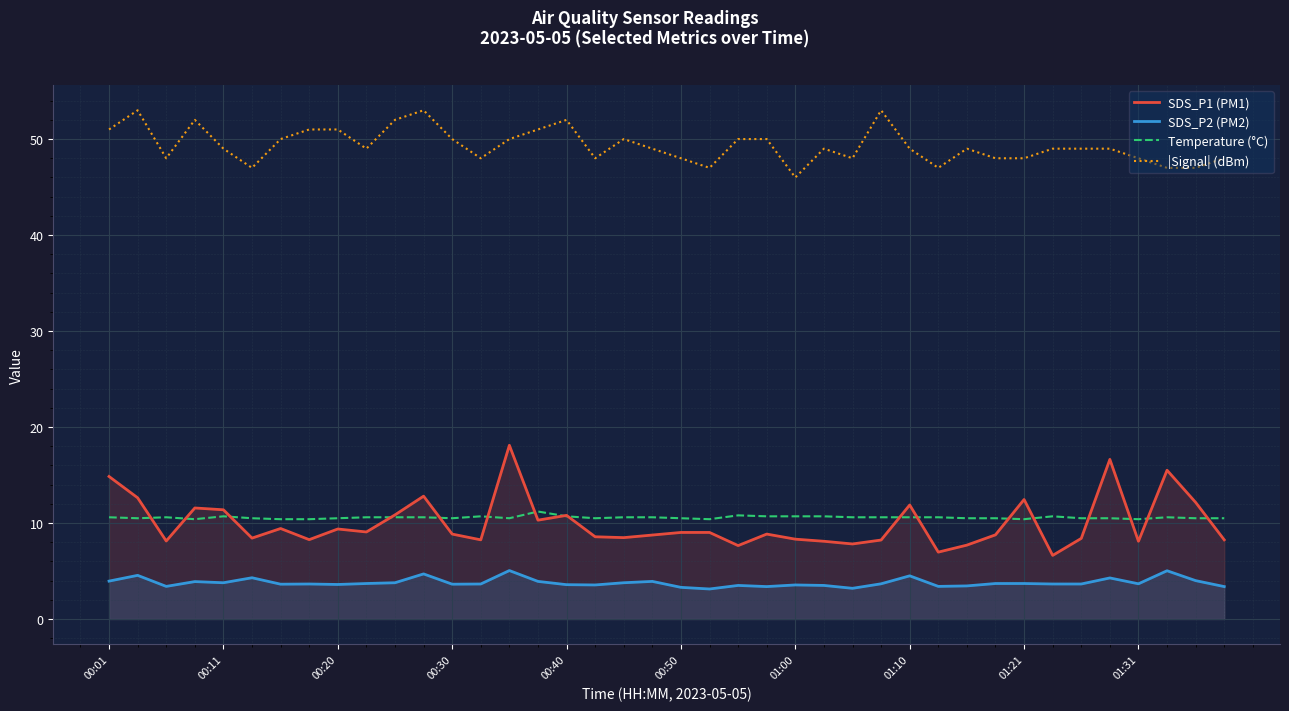

How many lines are shown in the chart?

4